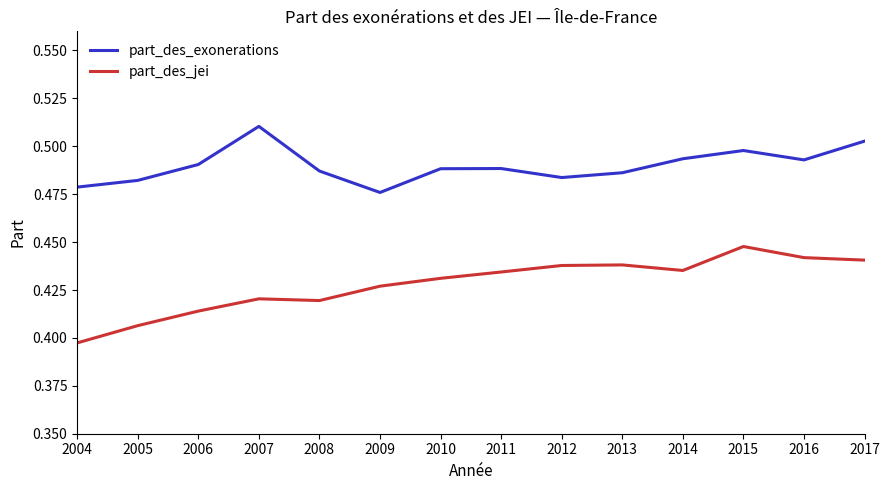

Is it true that part_des_exonerations equals 0.8 at 2006?

False